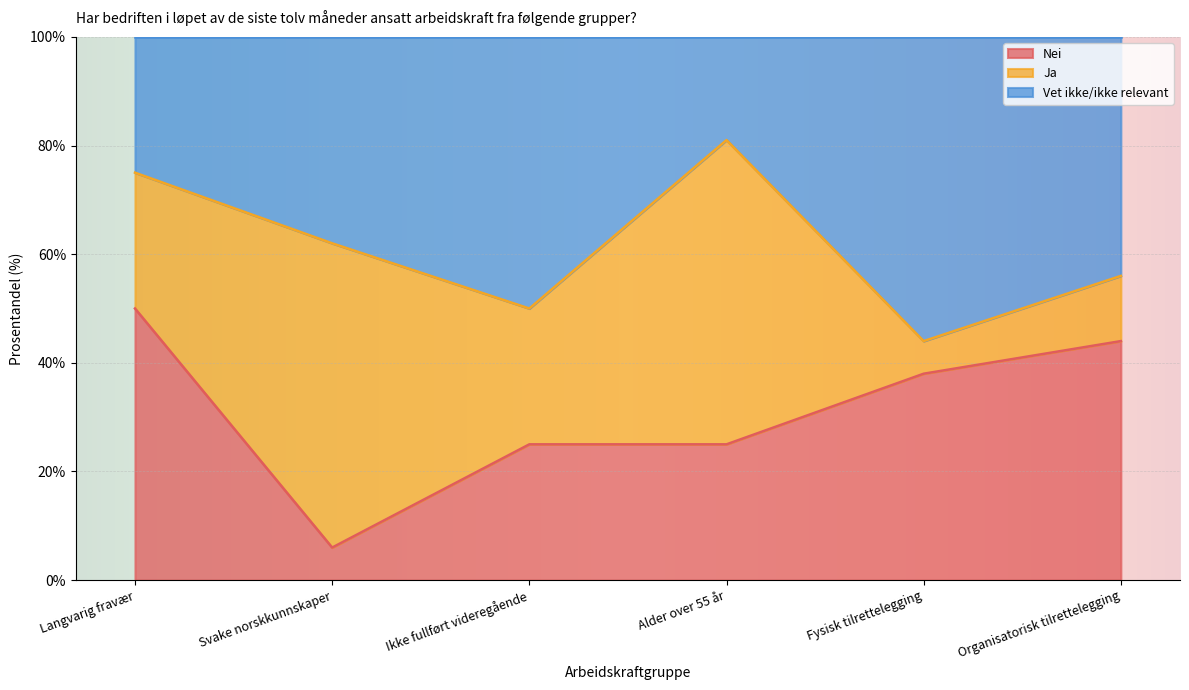

Is it true that Nei equals 6 at Svake norskkunnskaper?

True